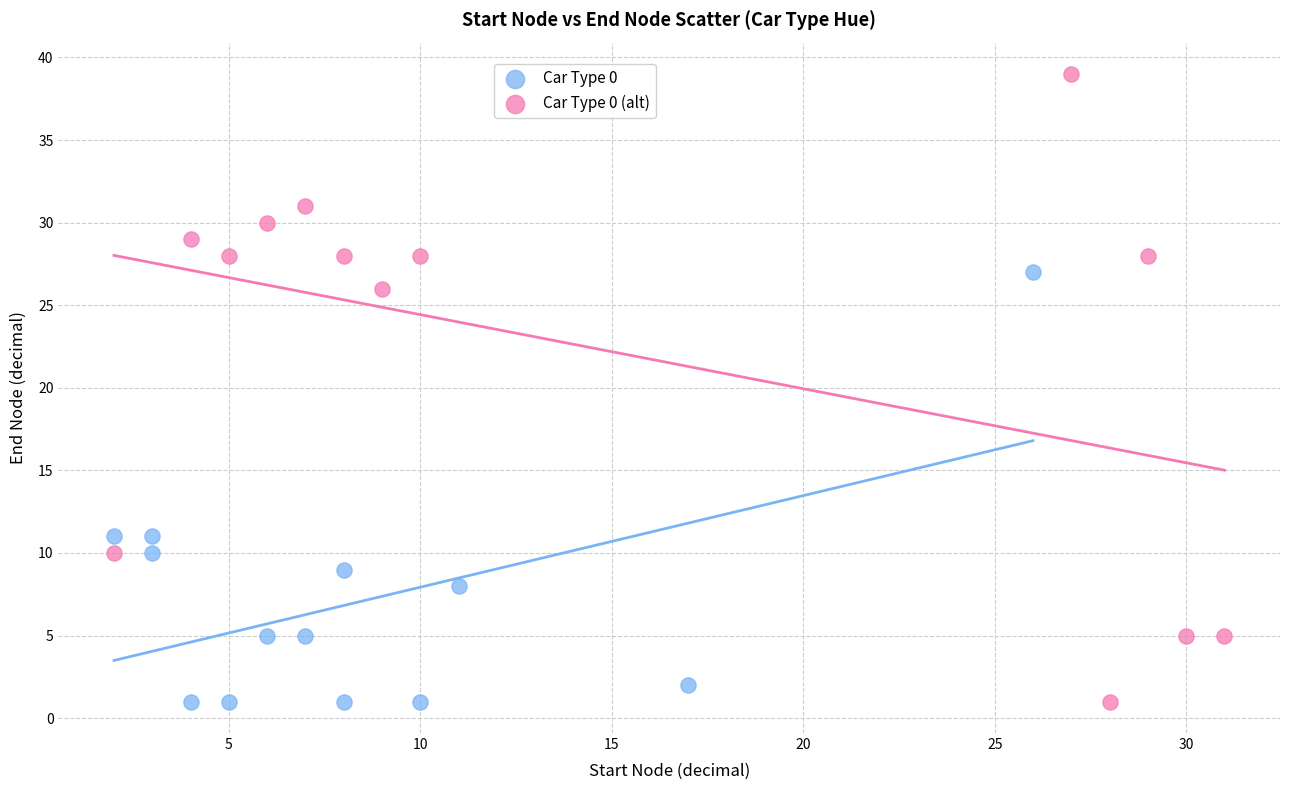

Which series reaches the maximum Y coordinate?

Car Type 0 (alt)